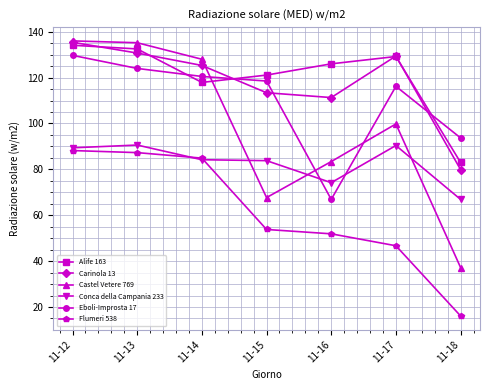

True or false: Eboli-Improsta 17 has more than 2 points higher than both neighbors.

False